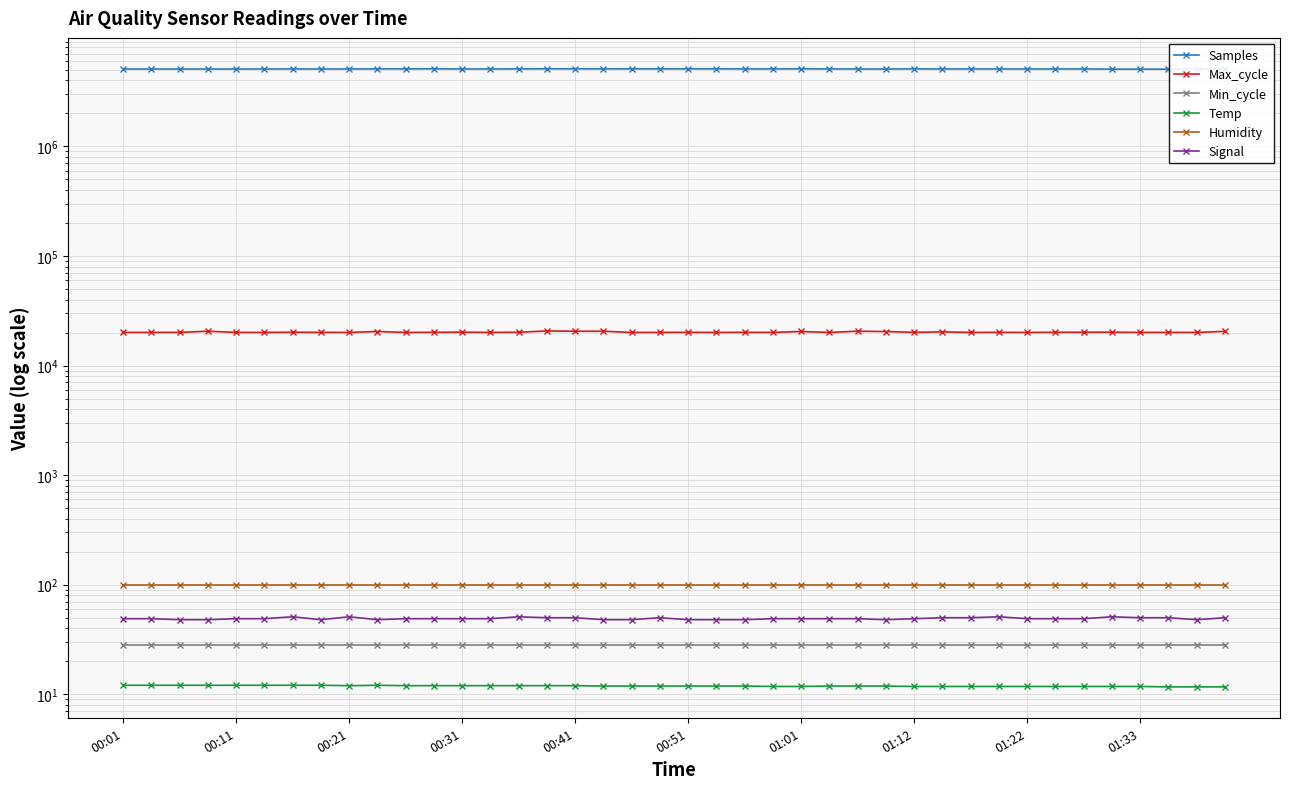

What is the spread (max minus min) of values at 21?

5089114.1